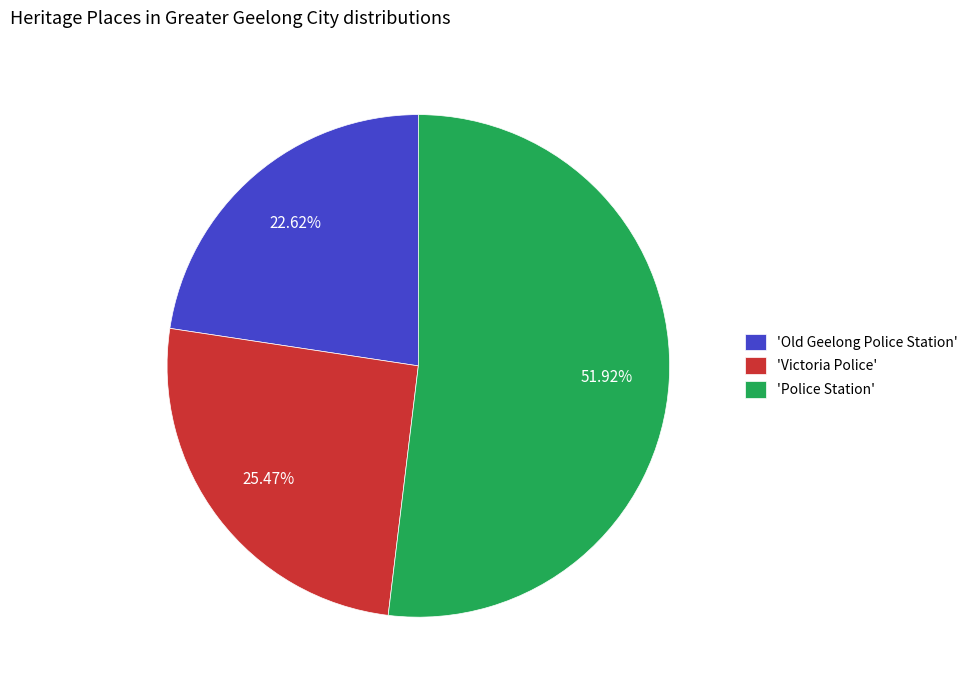

How many slices are in this pie chart?

3